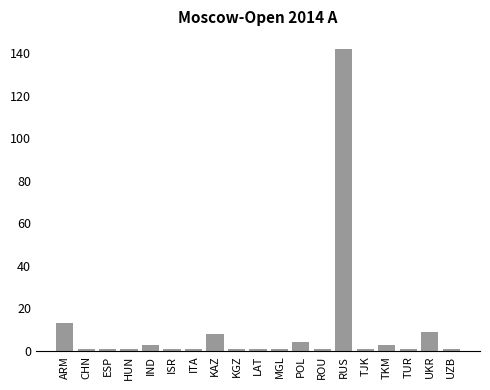

What is the difference between the maximum and minimum values?

141